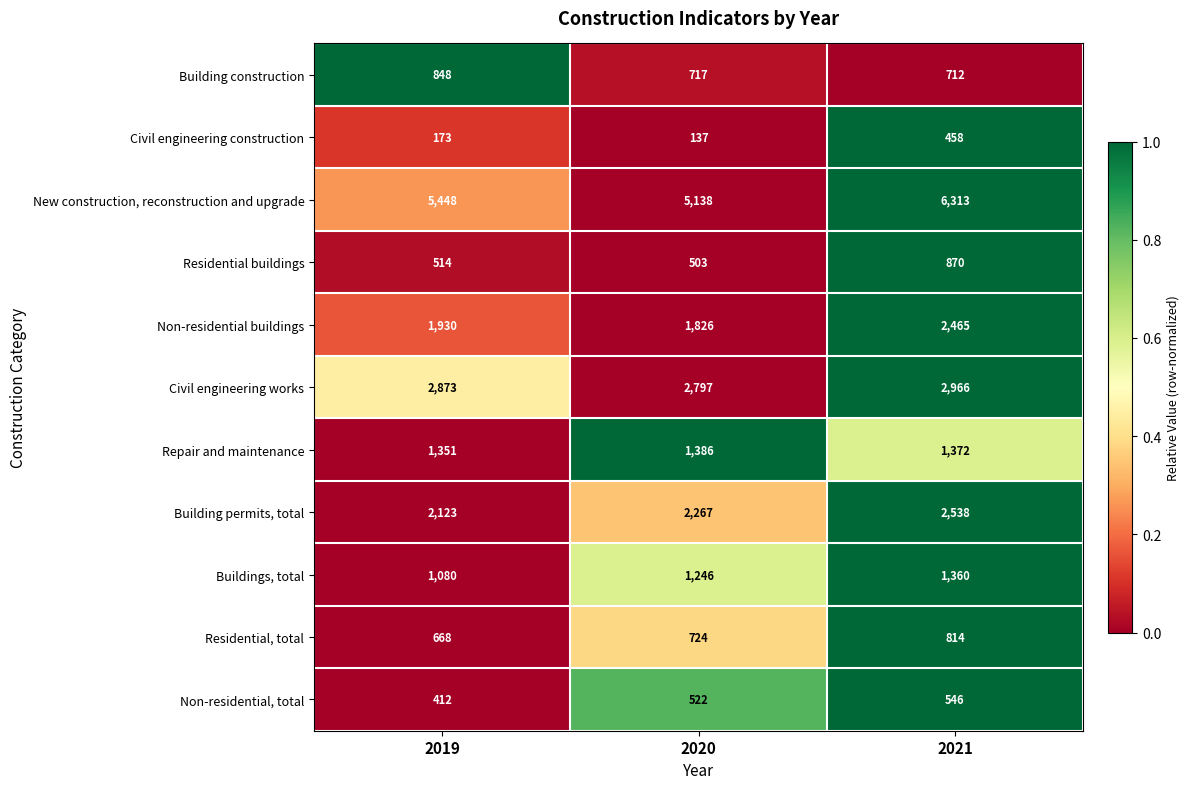

What is the total value across all series at 2021?

20414